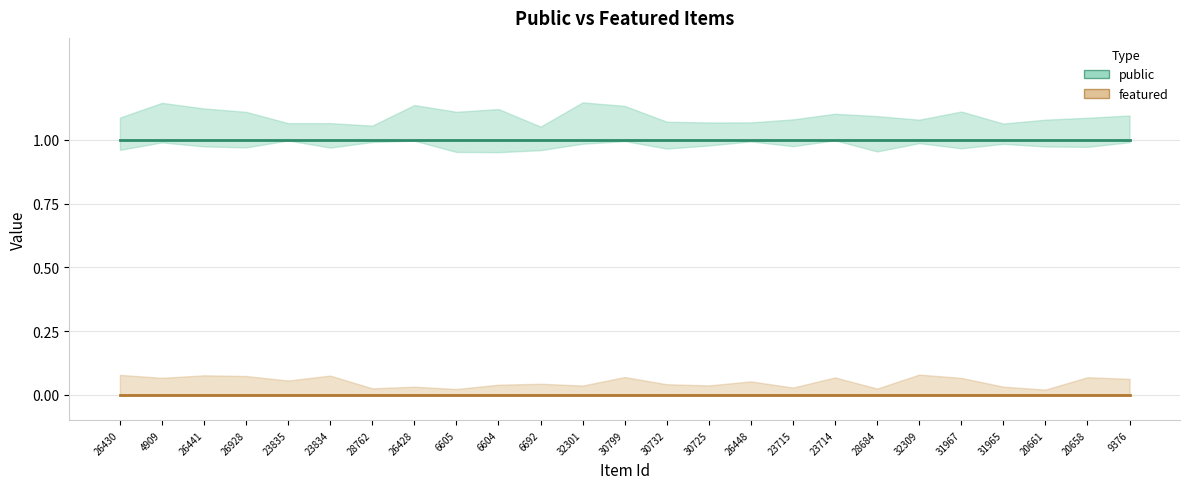

List the labels in order of featured value, smallest first.

26430, 4909, 26441, 26928, 23835, 23834, 28762, 26428, 6605, 6604, 6692, 32301, 30799, 30732, 30725, 26448, 23715, 23714, 28684, 32309, 31967, 31965, 20661, 20658, 9376